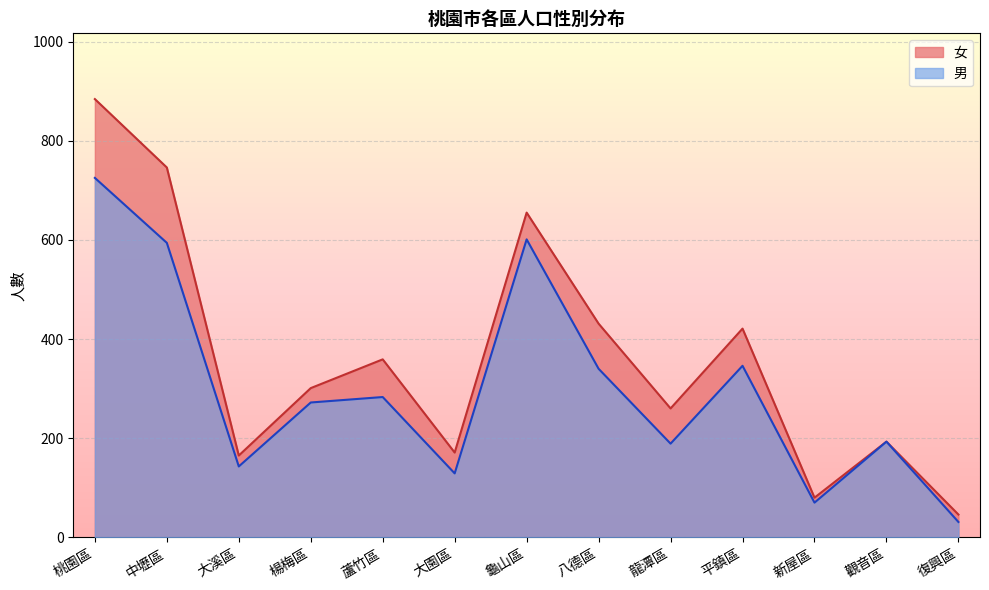

Where does the 男 series first go above 272?

桃園區